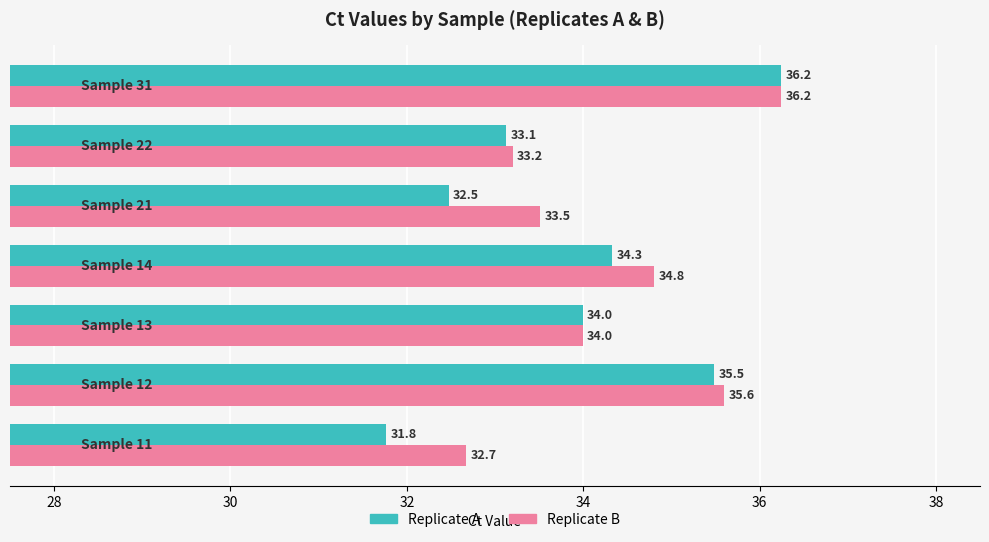

How many data points does each series have?

7